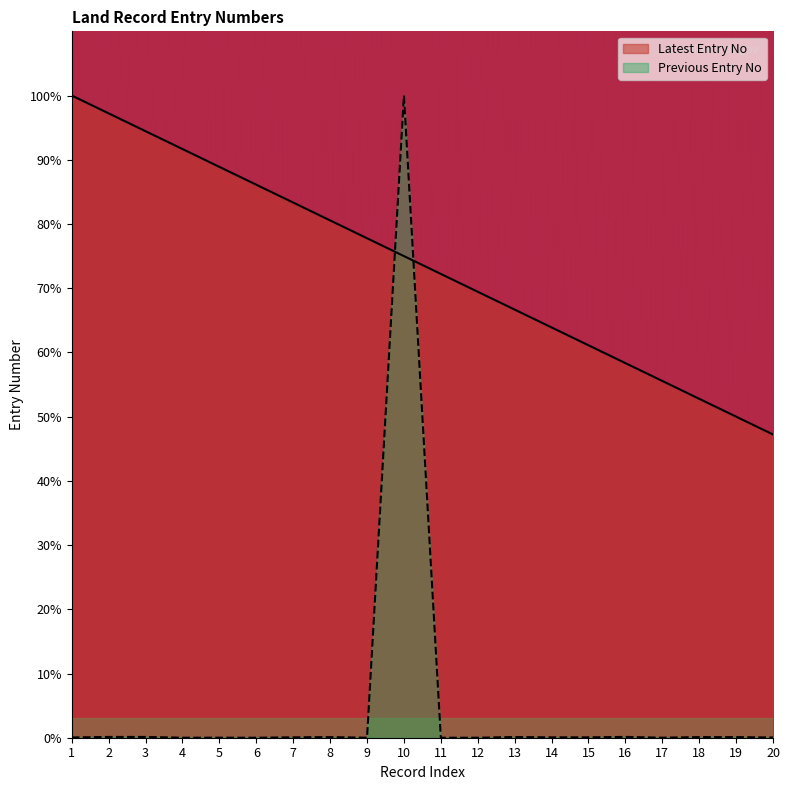

After their last crossing, which series has the higher values: Previous Entry No or Latest Entry No?

Latest Entry No